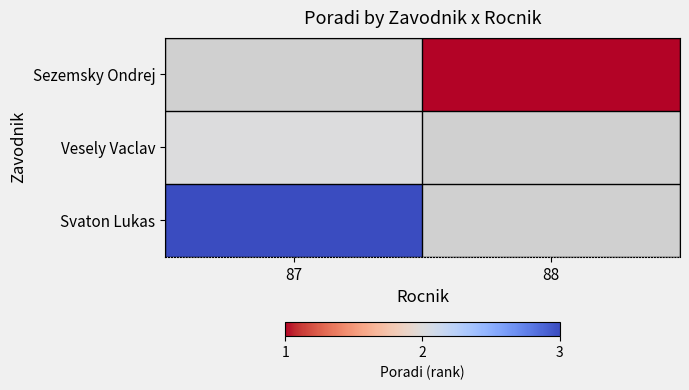

Rank the categories by Vesely Vaclav value from lowest to highest.

87, 88